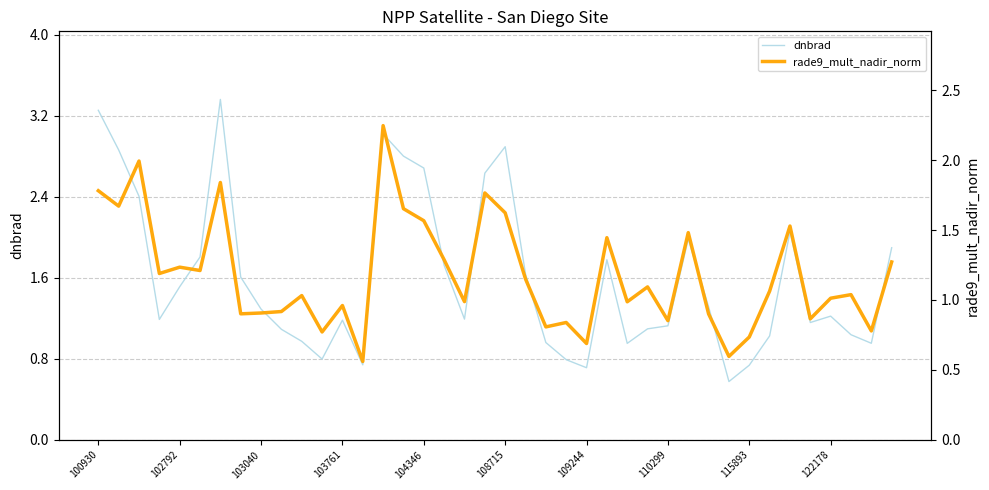

How many lines are shown in the chart?

2